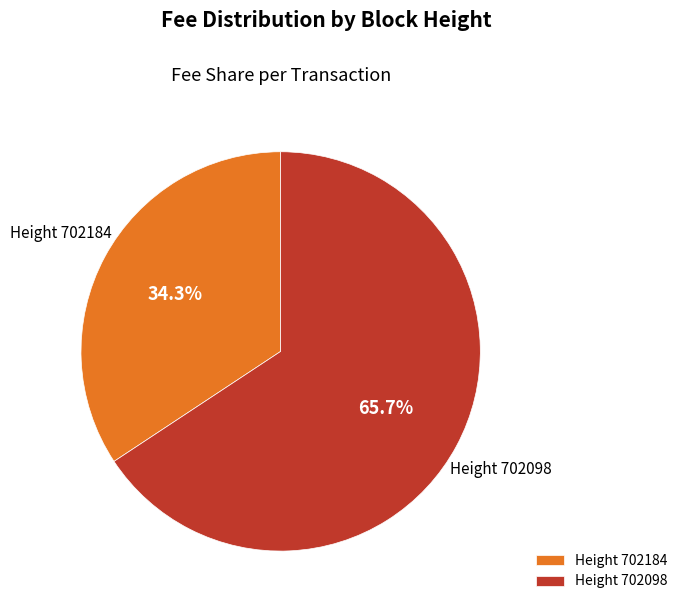

Rank the categories by value from lowest to highest.

Height 702184, Height 702098